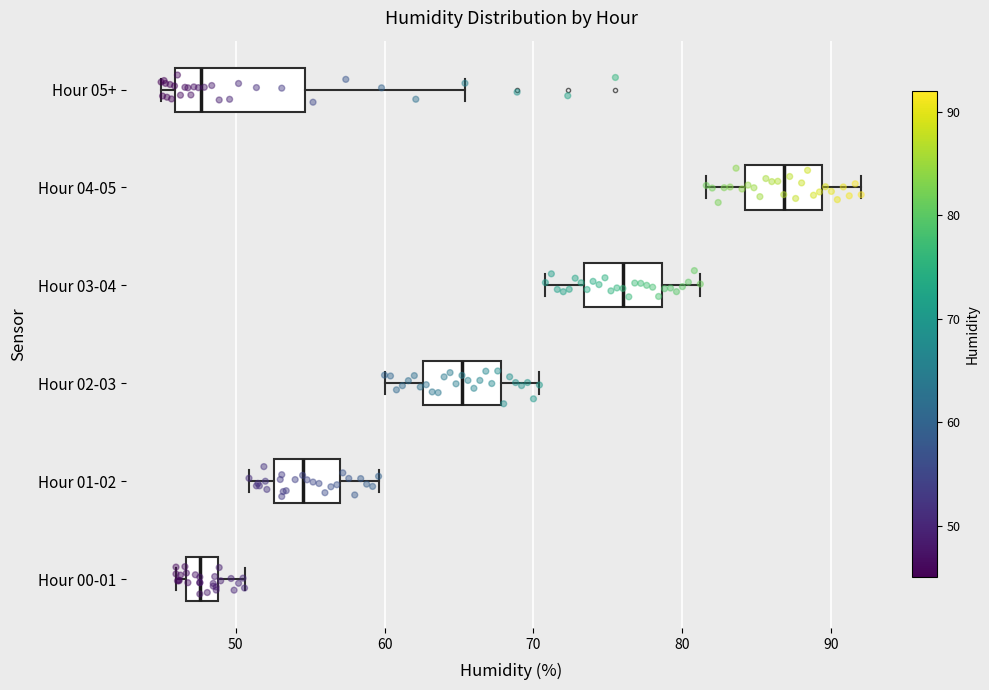

Reading bottom to top, transcribe this box plot: for each box, give where its median line is, the range the box spans, and where its two whiskers end, as read against the x-axis. The values are not printed on the chart, so give them approximately, as read against the axis.

Hour 00-01: median 48, box 47 to 49, whiskers 46 to 51
Hour 01-02: median 55, box 53 to 57, whiskers 51 to 60
Hour 02-03: median 65, box 63 to 68, whiskers 60 to 70
Hour 03-04: median 76, box 73 to 79, whiskers 71 to 81
Hour 04-05: median 87, box 84 to 89, whiskers 82 to 92
Hour 05+: median 48, box 46 to 55, whiskers 45 to 65